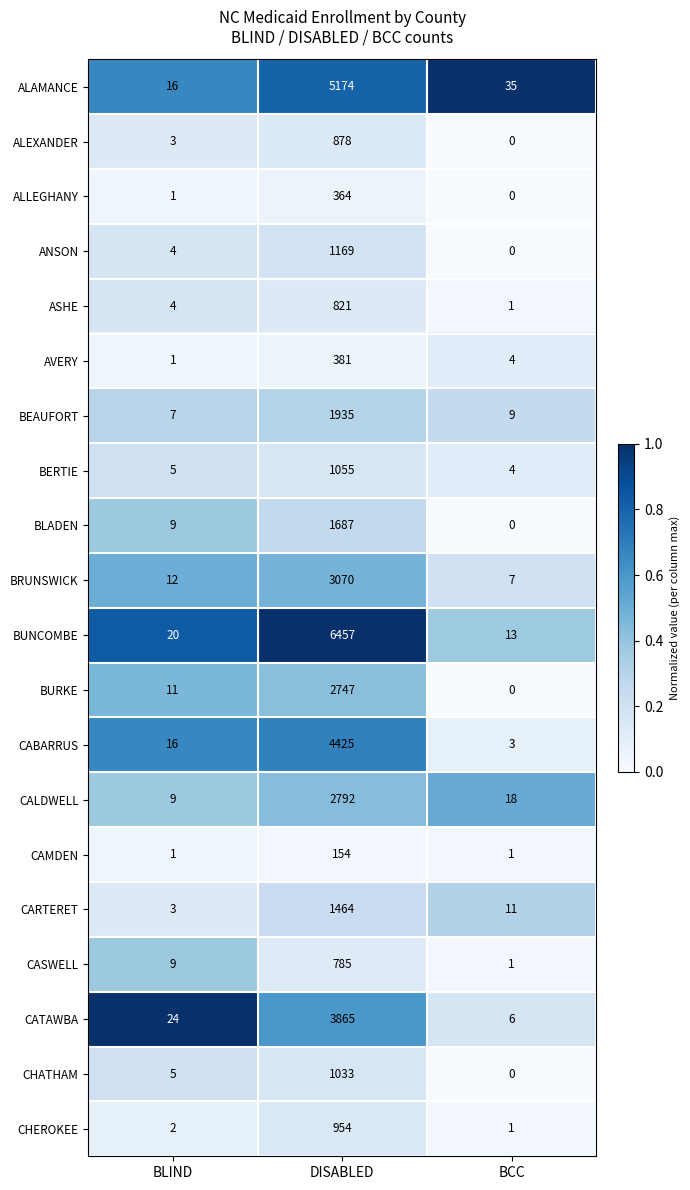

The BEAUFORT series shows 7 at BLIND. True or false?

True